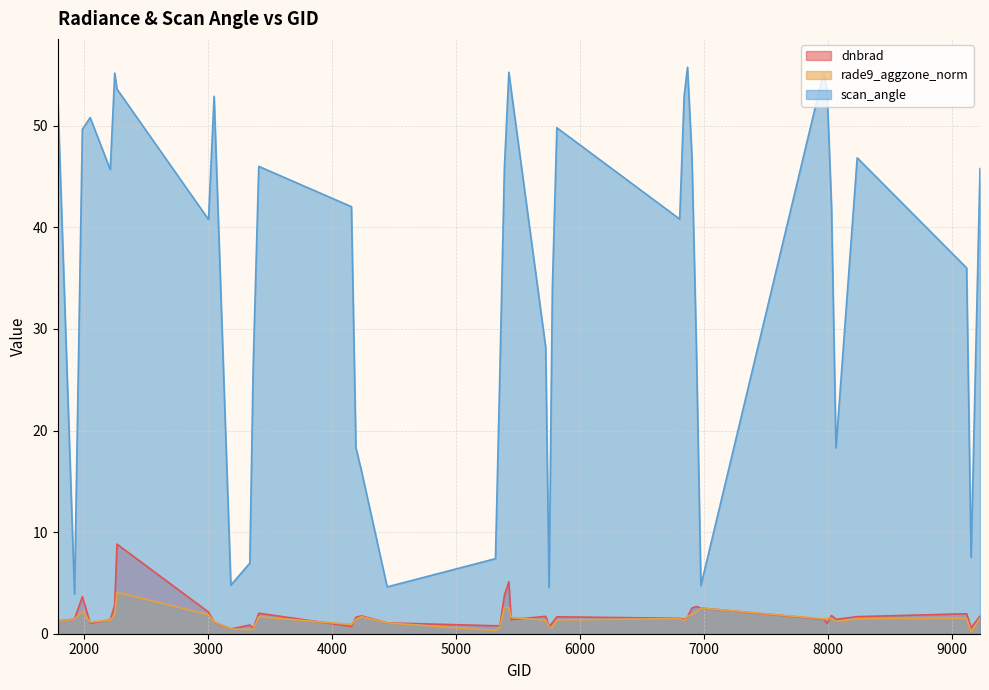

What is the value of the rade9_aggzone_norm point at the 29th from the left?

1.7